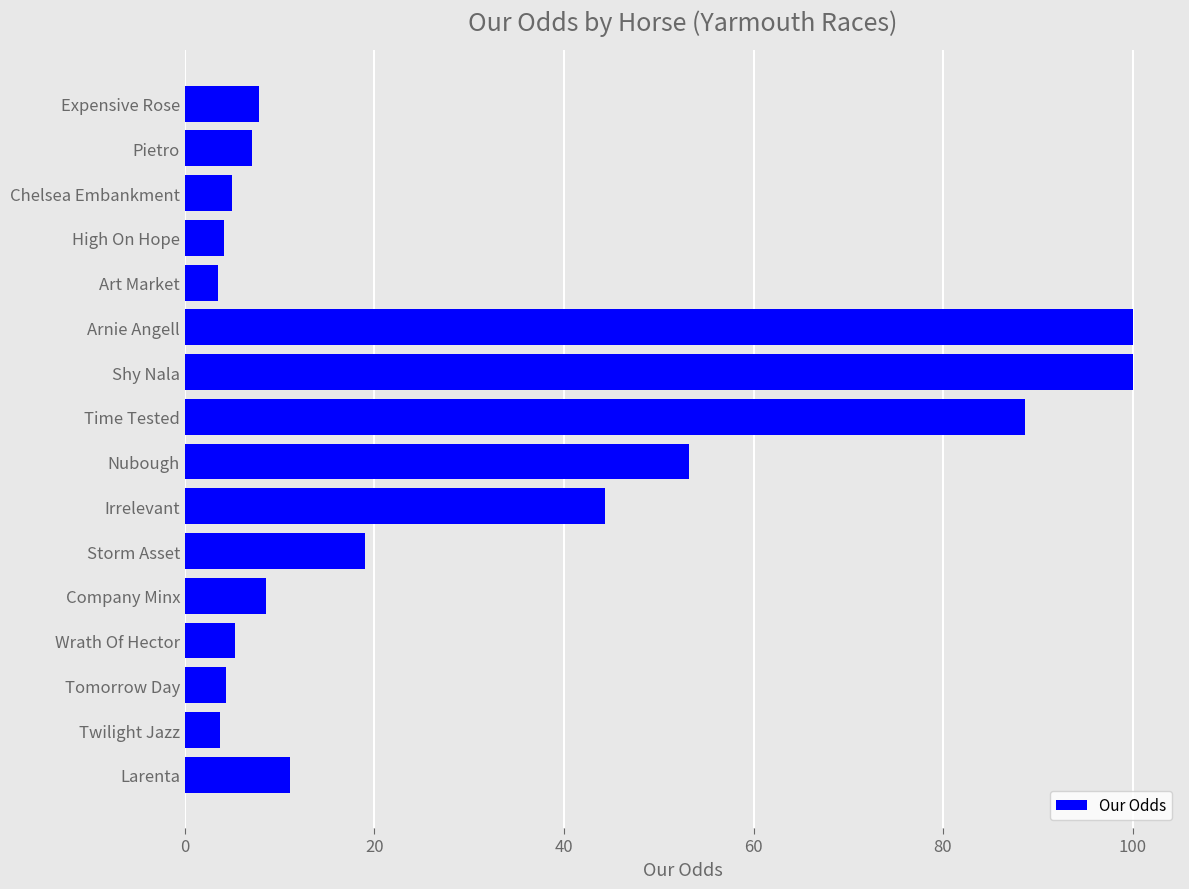

Does the chart contain stacked bars?

No